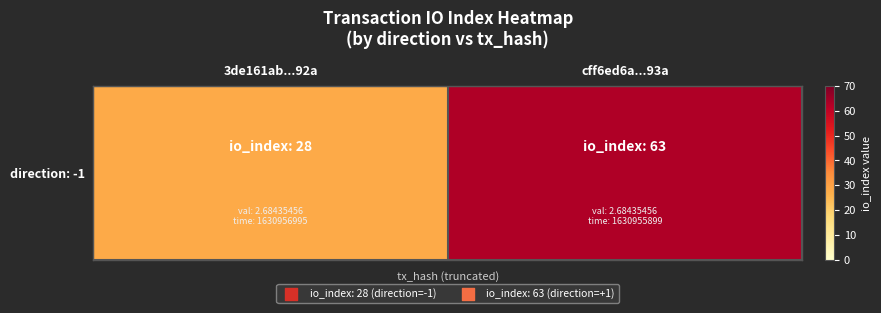

Rank the categories by value from highest to lowest.

cff6ed6a...93a, 3de161ab...92a